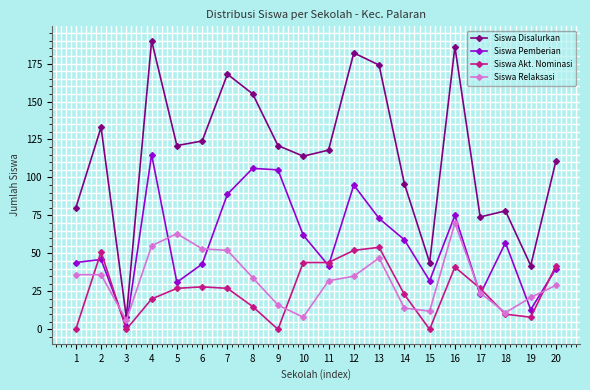

List the series in order of their peak value, lowest first.

Siswa Akt. Nominasi, Siswa Relaksasi, Siswa Pemberian, Siswa Disalurkan